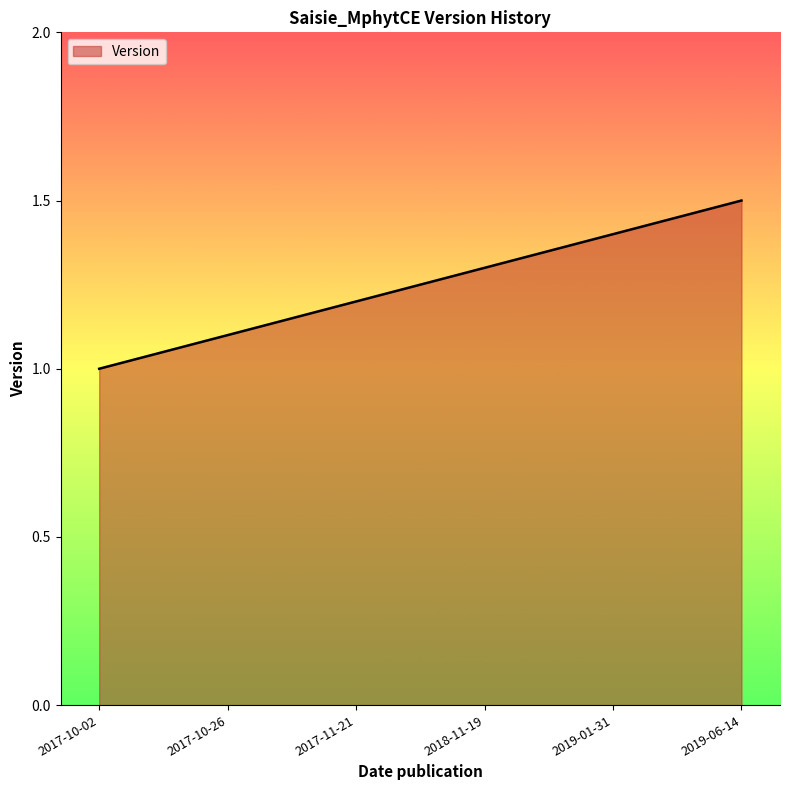

Does the chart display data point markers on the line(s)?

No